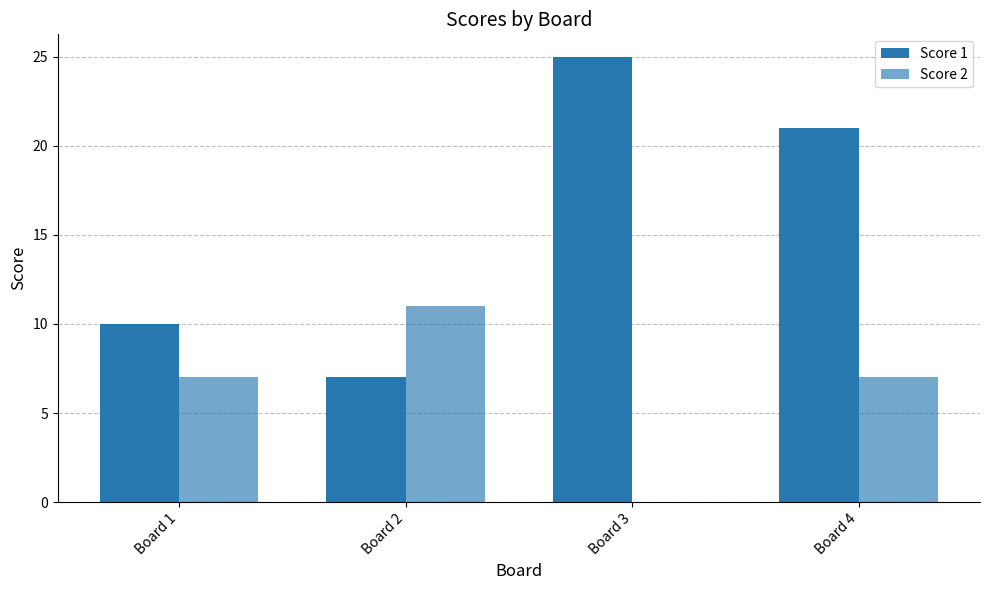

Reading right to left, transcribe all the data shown in this chart.

Score 1: Board 4=21	Board 3=25	Board 2=7	Board 1=10
Score 2: Board 4=7	Board 3=0	Board 2=11	Board 1=7